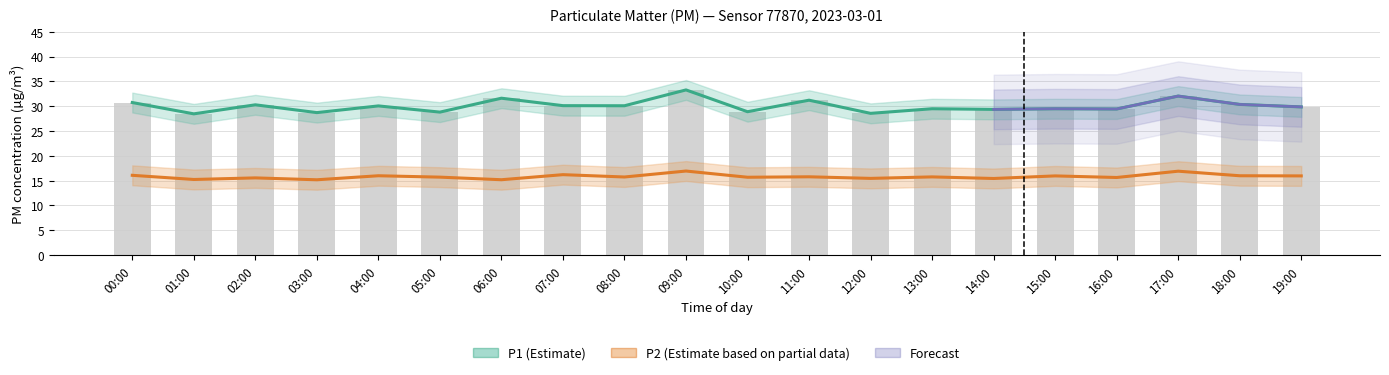

What is the value of the P2 bar at the 4th from the left?

15.2